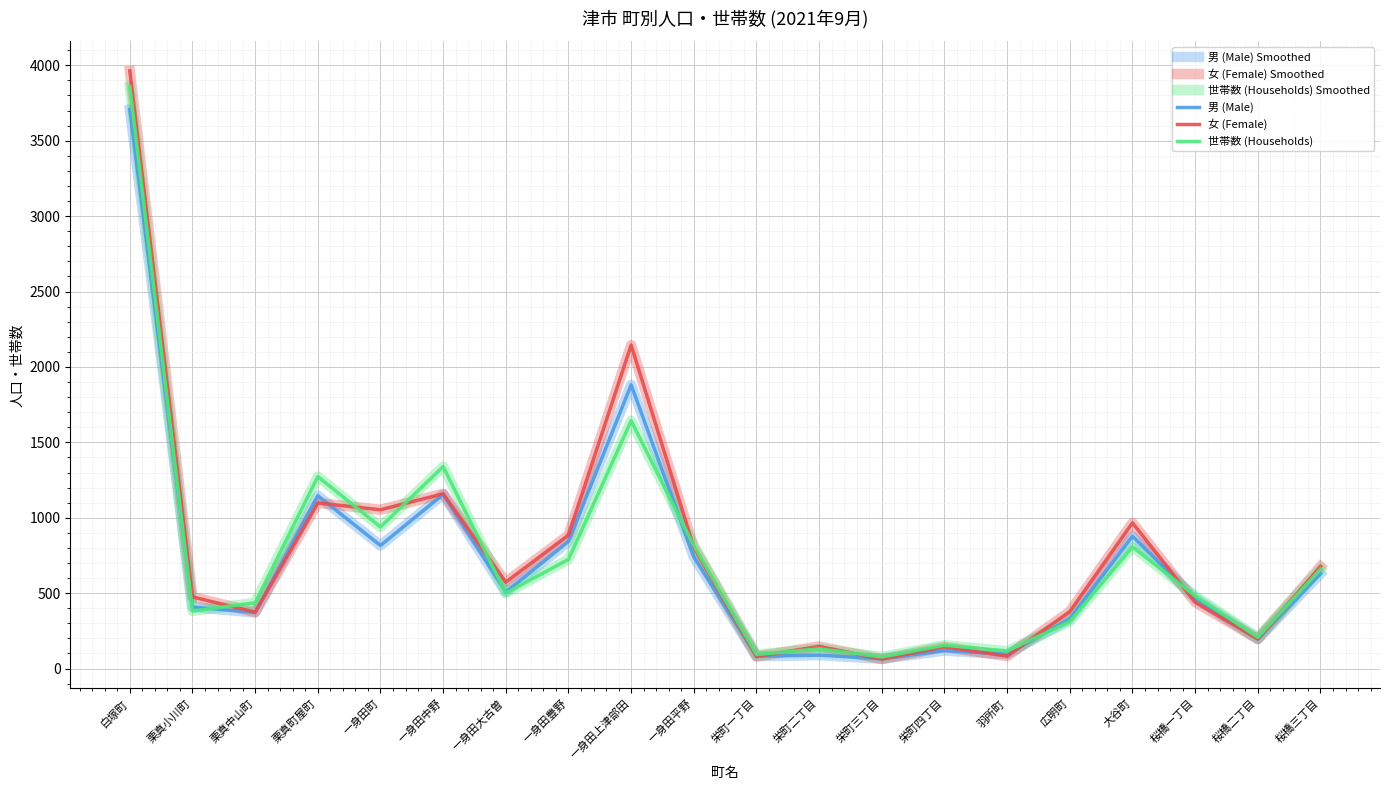

At which label is 世帯数 (Households) Smoothed closest to 1967?

一身田上津部田